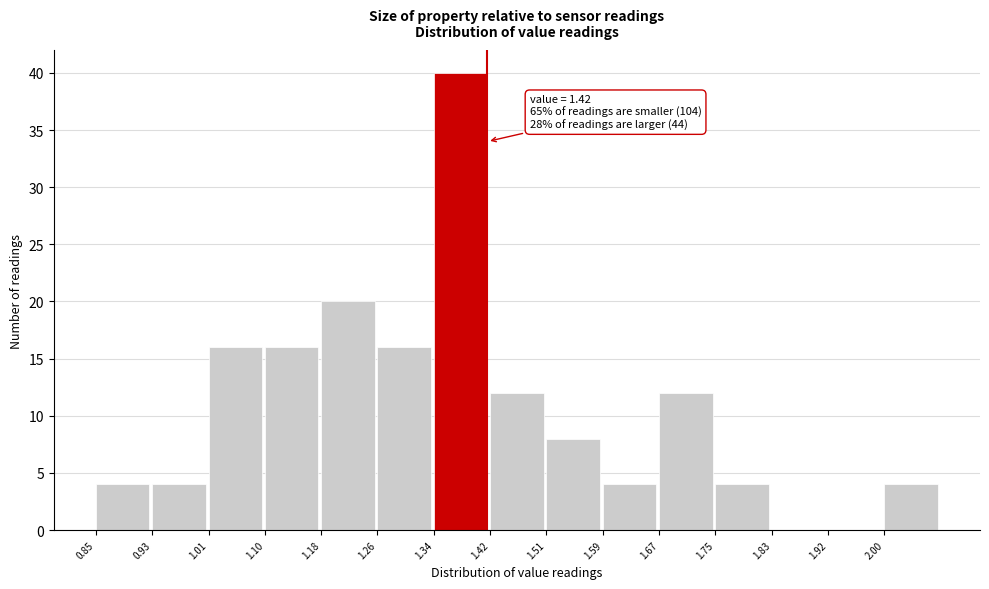

Over which range of the x-axis is the bar tallest?

1.342 to 1.424